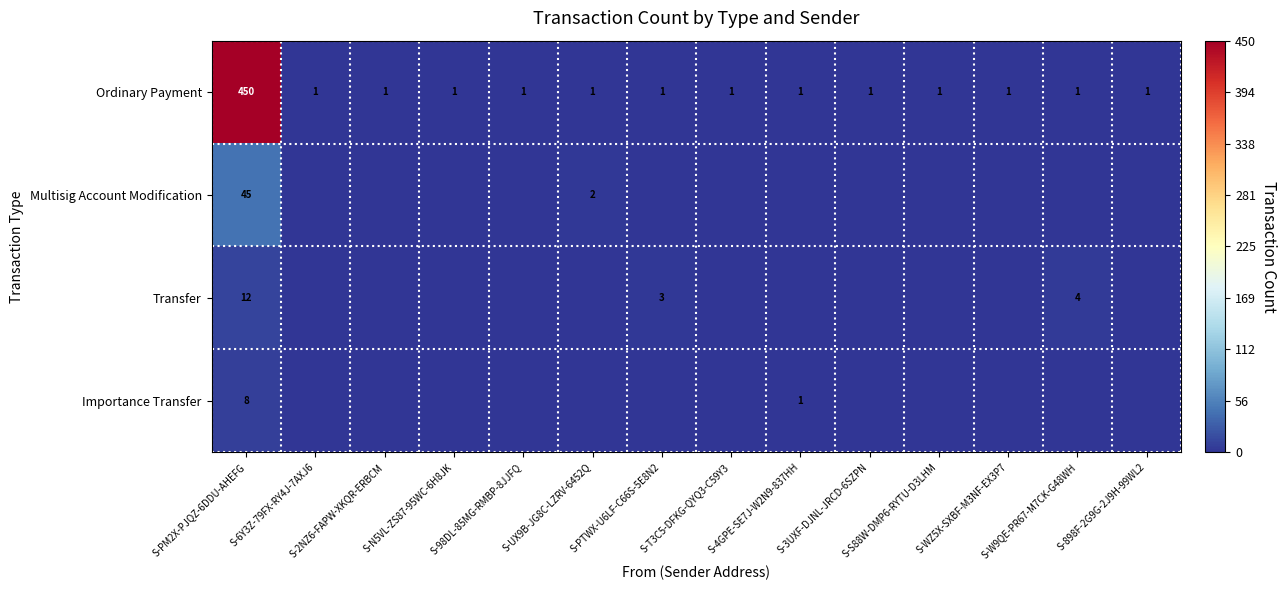

Count the number of data series in this chart.

4